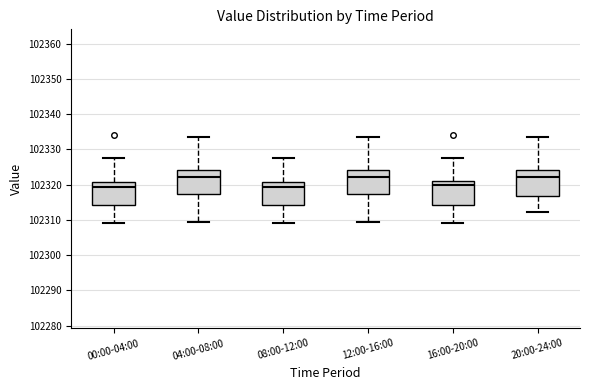

Reading left to right, transcribe this box plot: for each box, give where its median line is, the range the box spans, and where its two whiskers end, as read against the y-axis. The values are not printed on the chart, so give them approximately, as read against the axis.

00:00-04:00: median 102319, box 102314 to 102321, whiskers 102309 to 102328
04:00-08:00: median 102322, box 102317 to 102324, whiskers 102309 to 102333
08:00-12:00: median 102319, box 102314 to 102321, whiskers 102309 to 102328
12:00-16:00: median 102322, box 102317 to 102324, whiskers 102309 to 102333
16:00-20:00: median 102320, box 102314 to 102321, whiskers 102309 to 102328
20:00-24:00: median 102322, box 102317 to 102324, whiskers 102312 to 102333